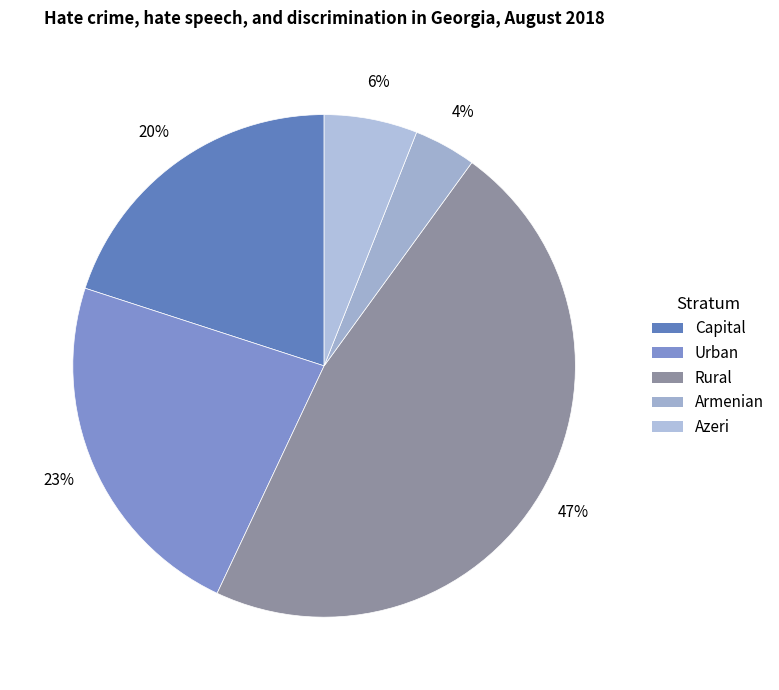

Is it true that Urban is 23% of the pie?

True